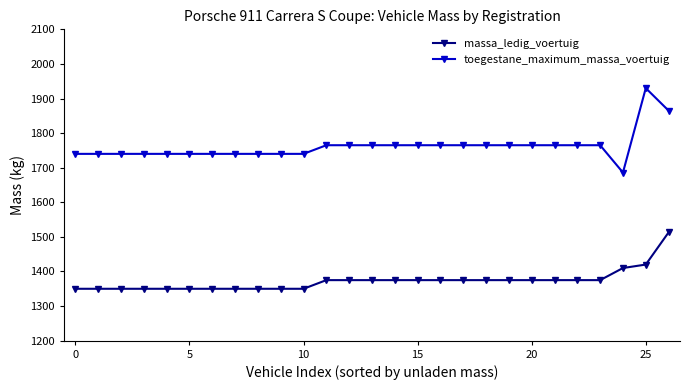

Which series has the largest total across all categories?

toegestane_maximum_massa_voertuig